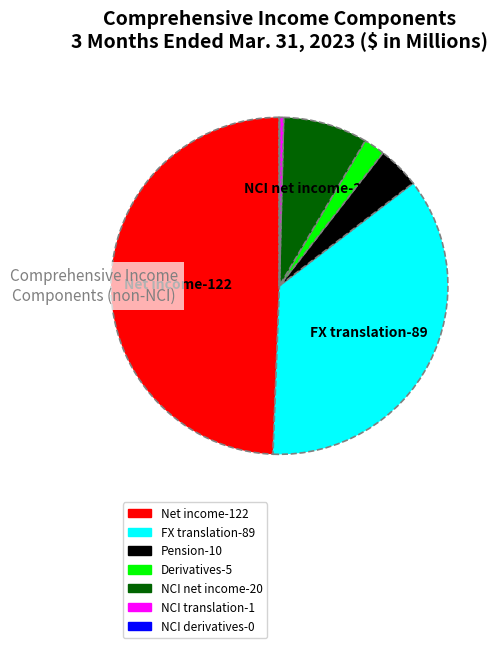

Is there any slice that represents more than half of the pie?

No